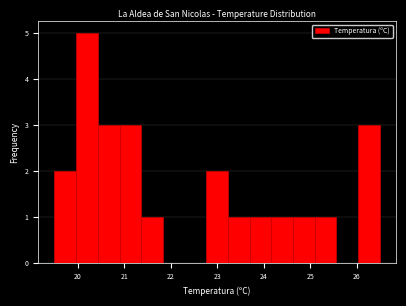

What is the height of the bar covering 24.6 to 25.1 on the x-axis? Neither the bar edges nor the heights are printed on the chart, so give them approximately, as read against the axes.

1